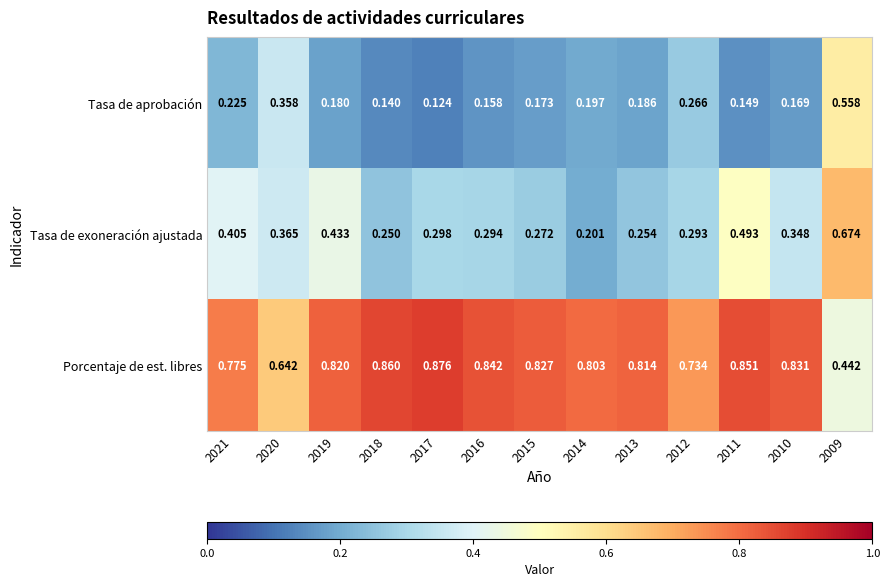

Which series has the largest total across all categories?

Porcentaje de est. libres